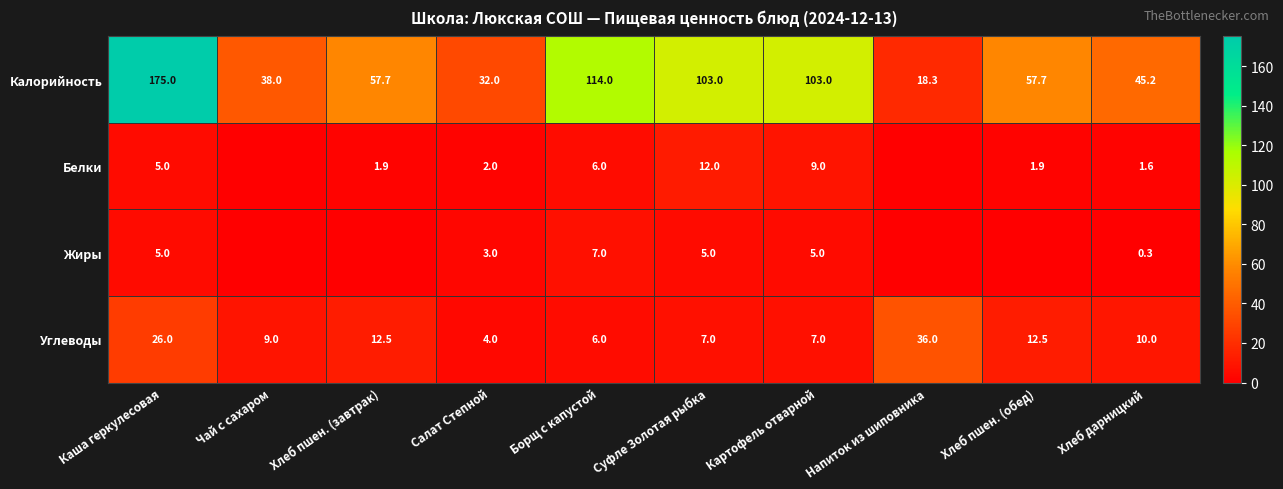

What is the total value across all series at Хлеб дарницкий?

57.1